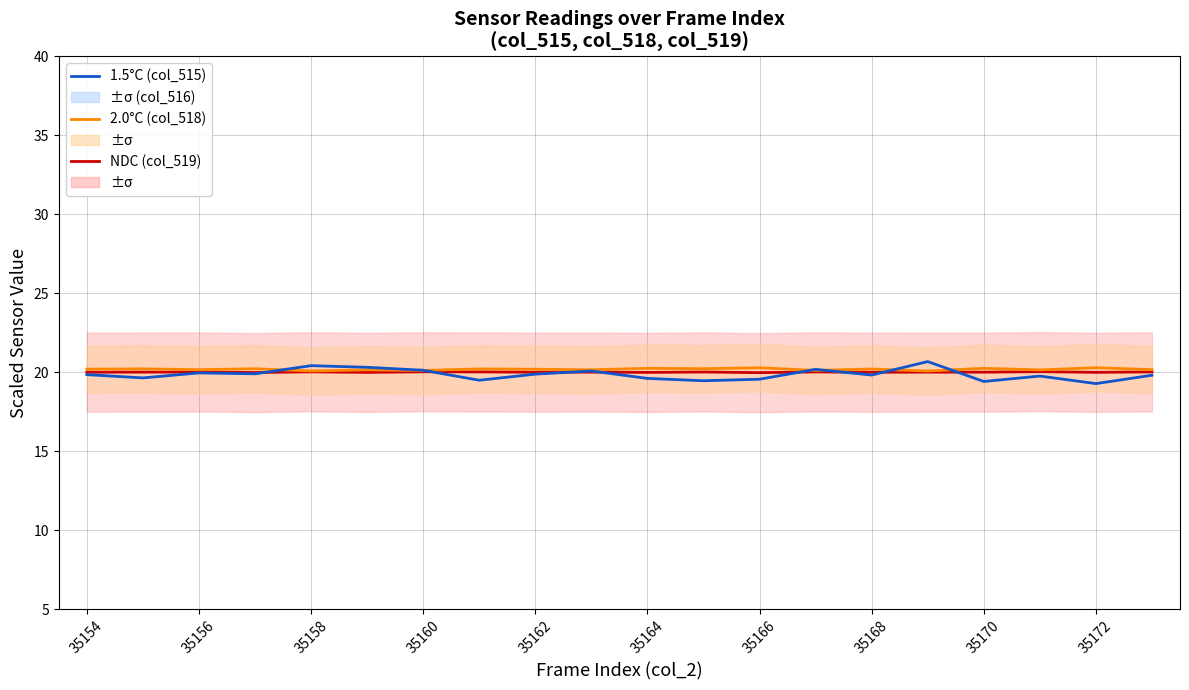

Which series has the largest total across all categories?

2.0°C